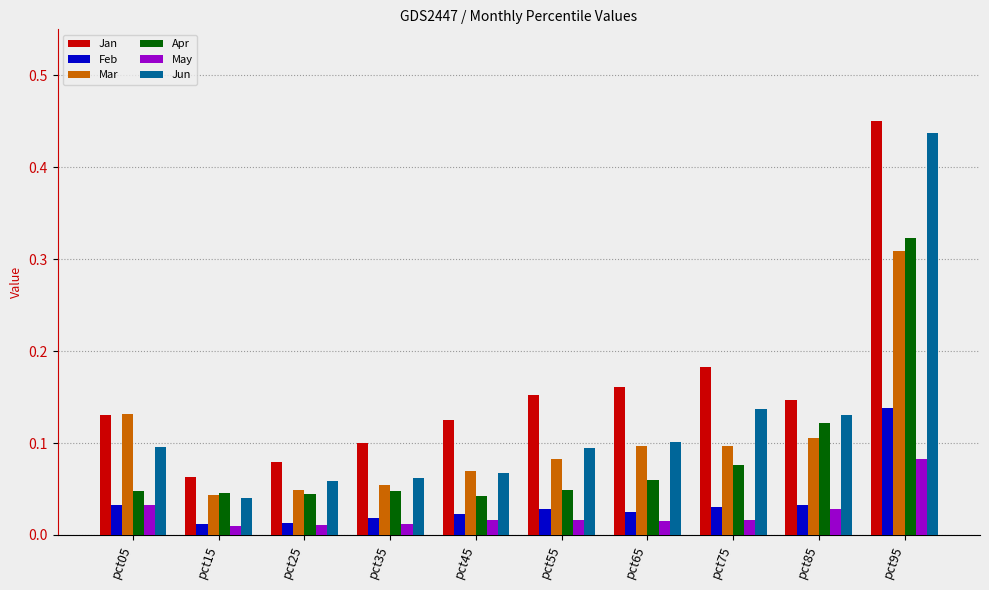

Are the bars grouped side by side (vs. stacked)?

Yes